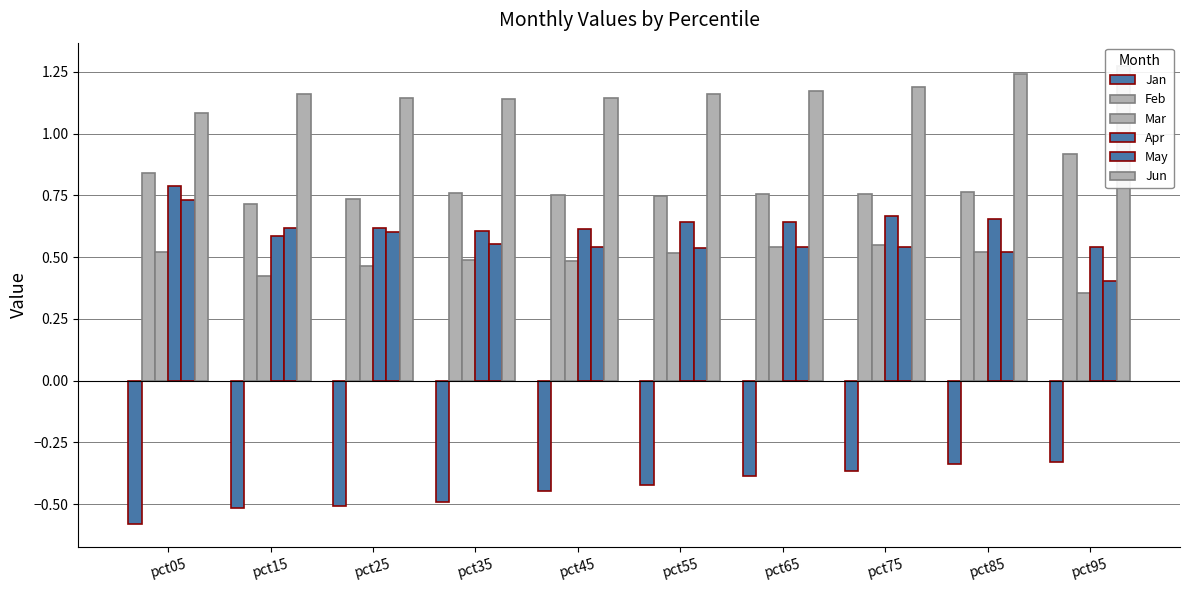

At which category is the sum across all series the highest?

pct05